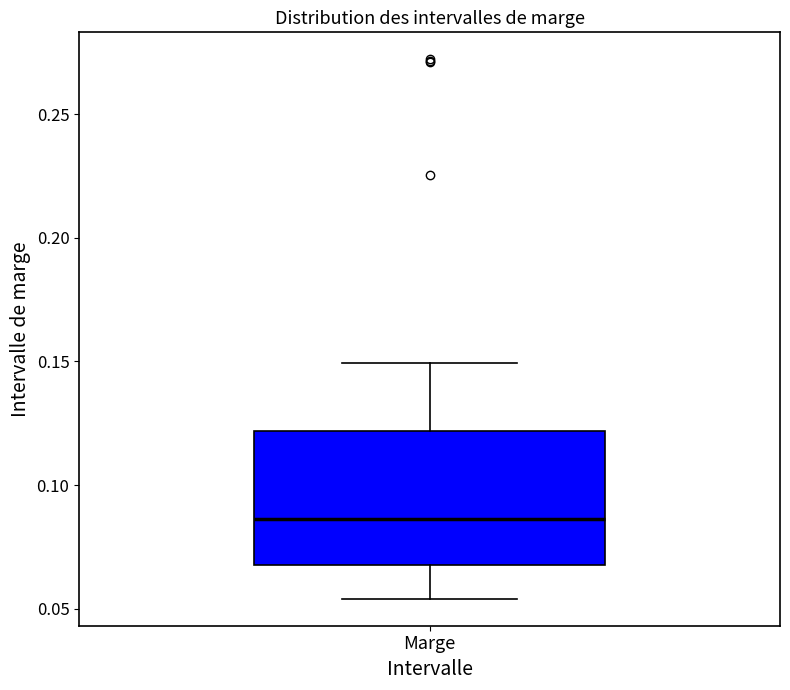

Where is the upper edge of the box for Marge on the y-axis? The values are not printed on the chart, so give them approximately, as read against the axis.

0.120